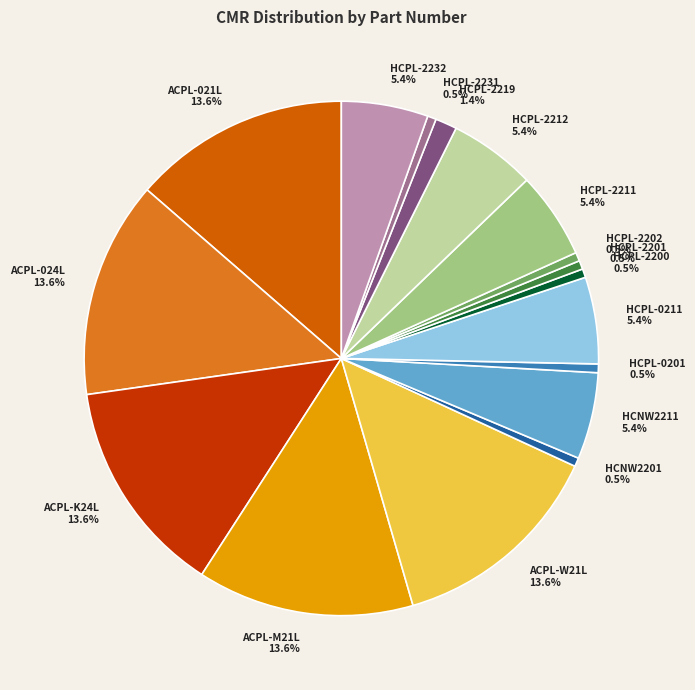

Does HCPL-2200 represent more than half of the total?

No